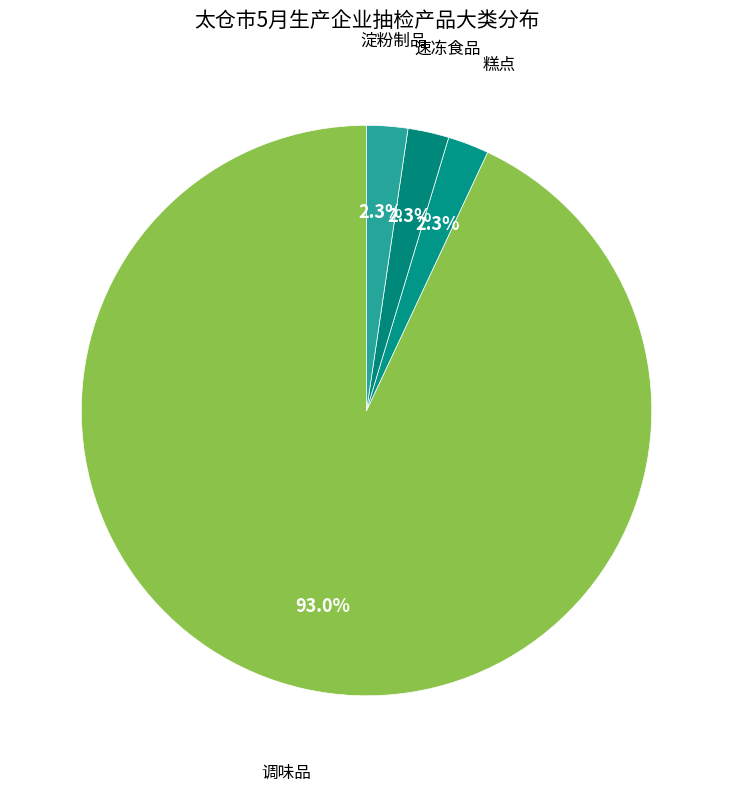

To the nearest percent, what is the combined percentage of 调味品 and 糕点?

95%